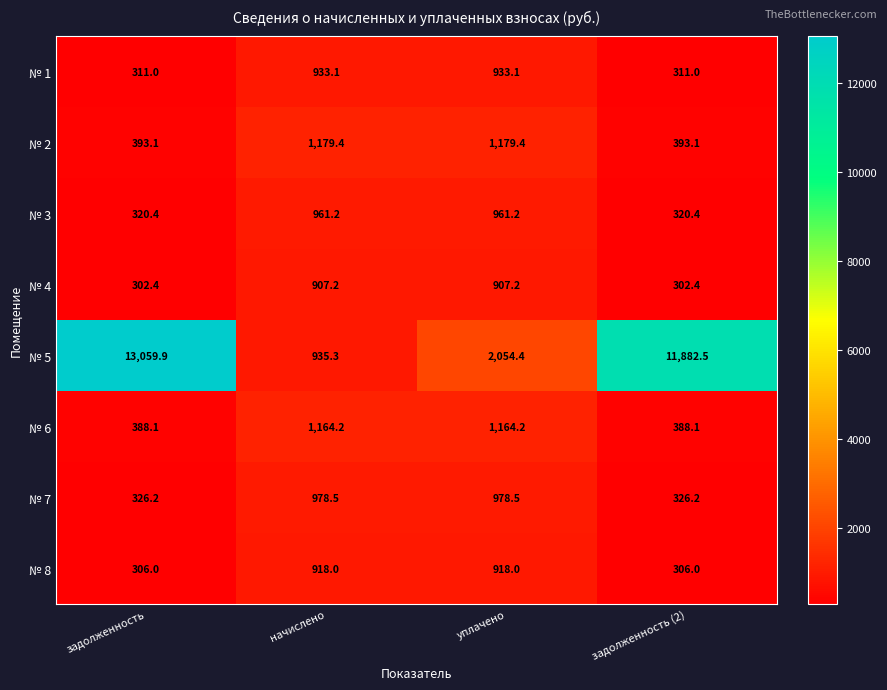

At which label does № 2 first exceed 1179?

начислено